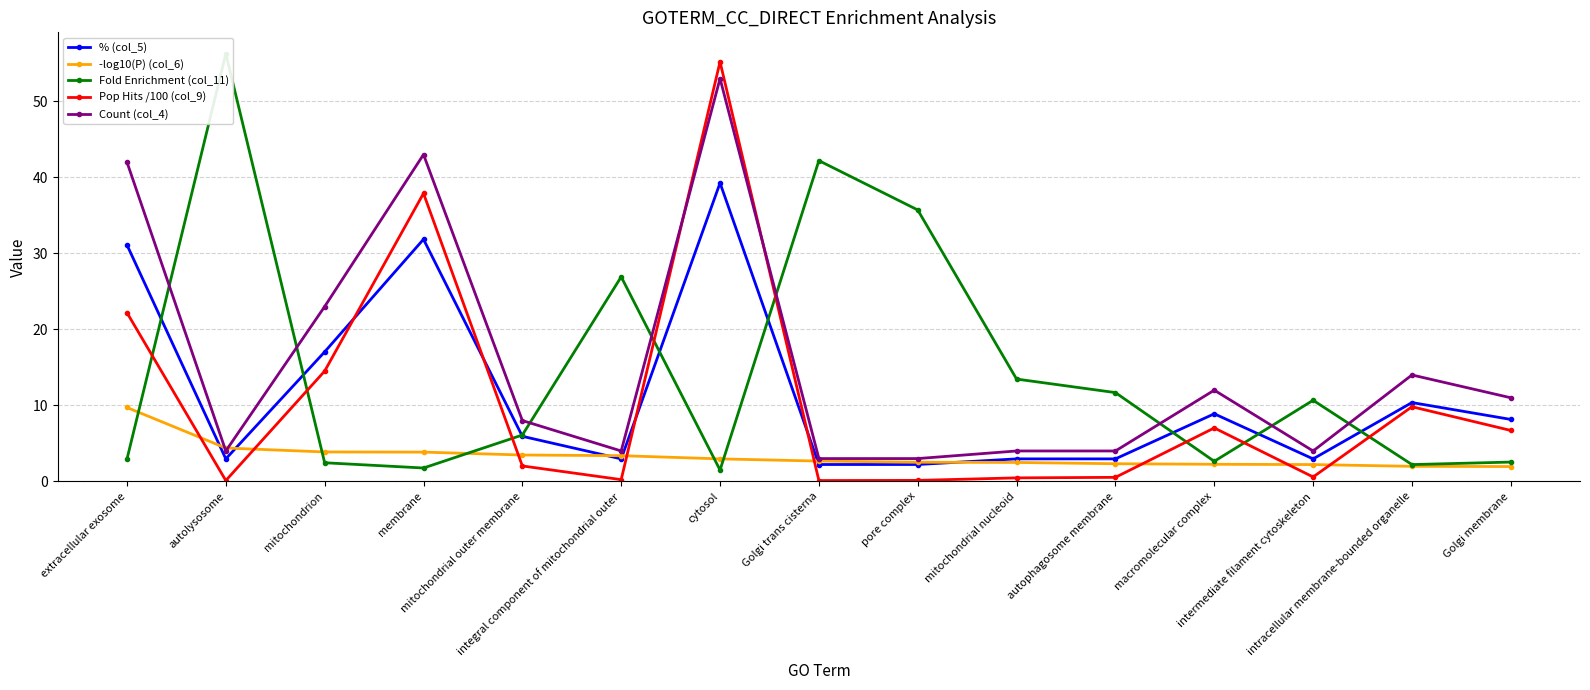

At which category is the sum across all series the highest?

cytosol